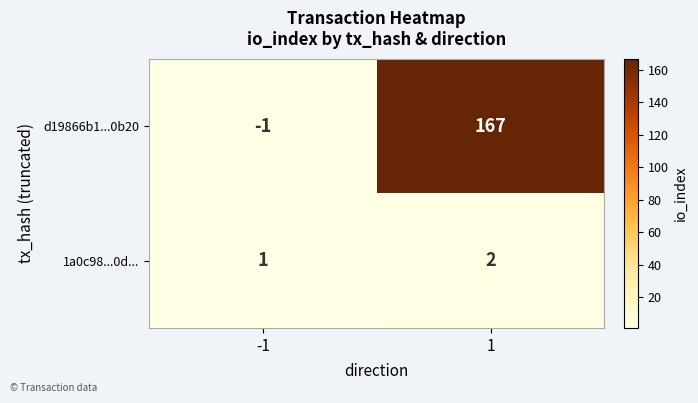

How many categories are shown in the chart?

2